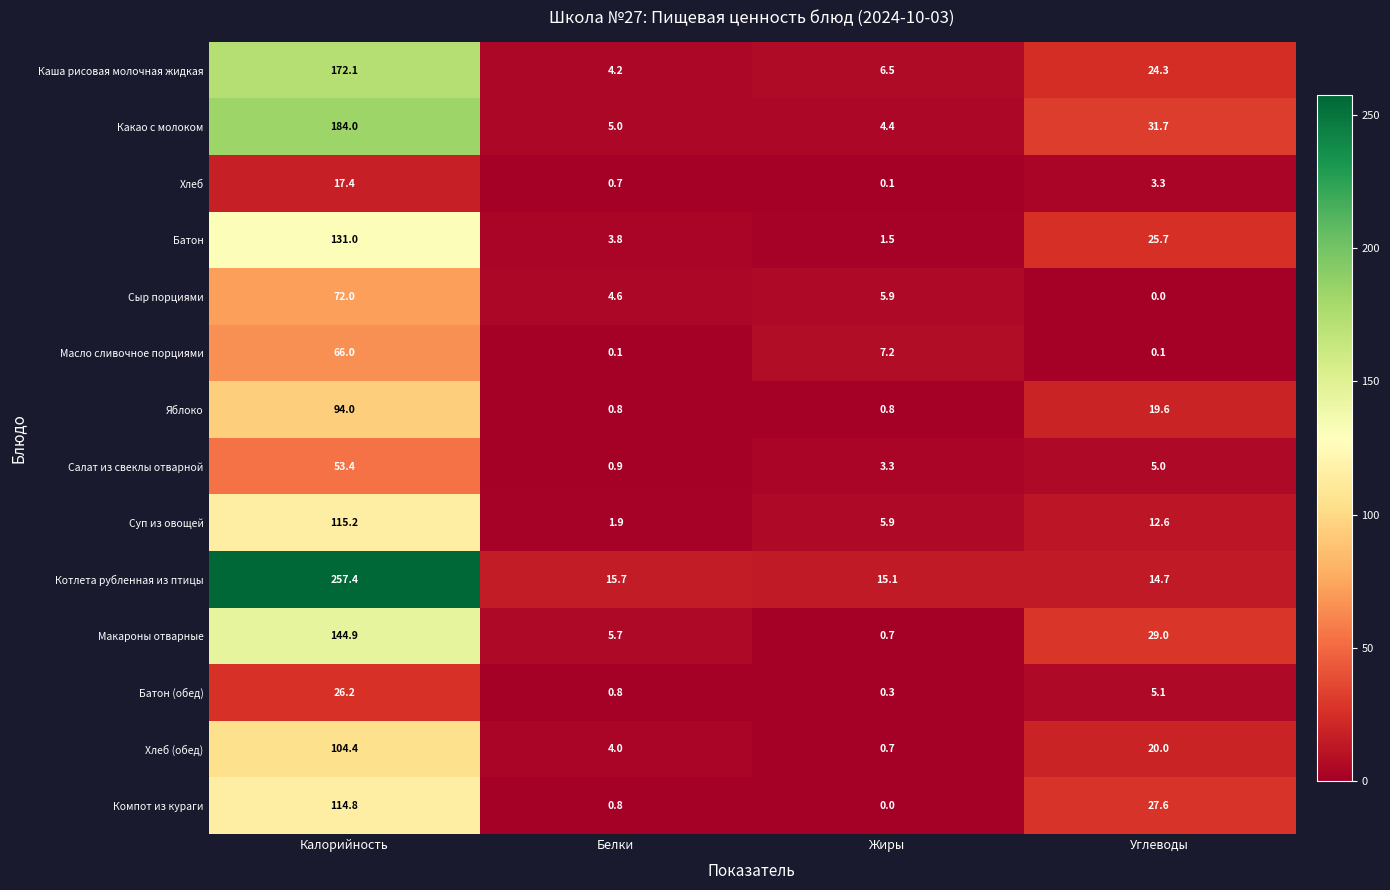

List the series in order of their peak value, highest first.

Котлета рубленная из птицы, Какао с молоком, Каша рисовая молочная жидкая, Макароны отварные, Батон, Суп из овощей, Компот из кураги, Хлеб (обед), Яблоко, Сыр порциями, Масло сливочное порциями, Салат из свеклы отварной, Батон (обед), Хлеб